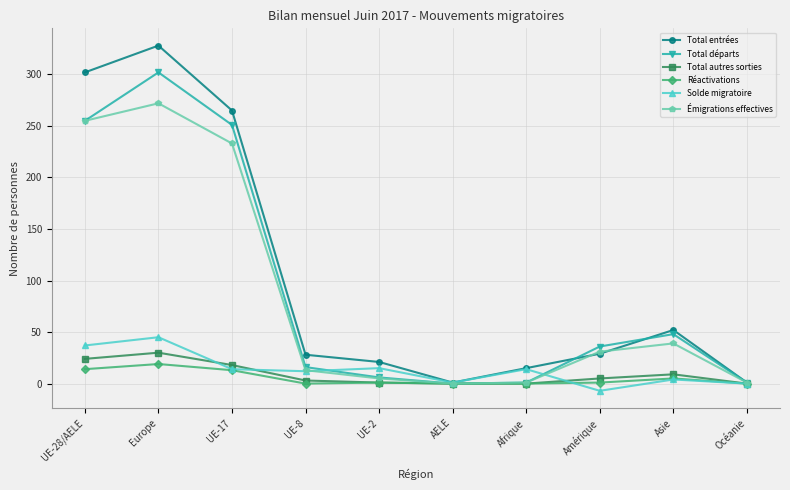

What is the difference between the Total autres sorties values at Amérique and UE-2?

4